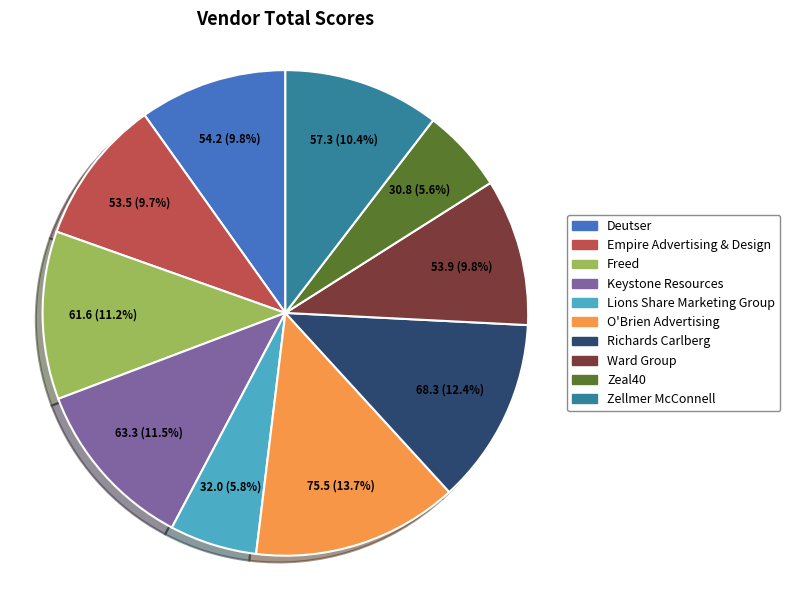

The Zeal40 slice represents 6% of the pie. True or false?

True